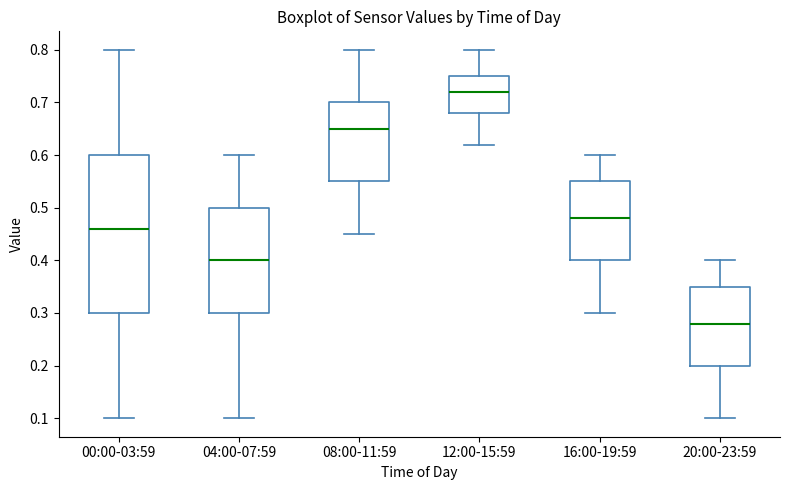

Which box has the highest median line?

12:00-15:59